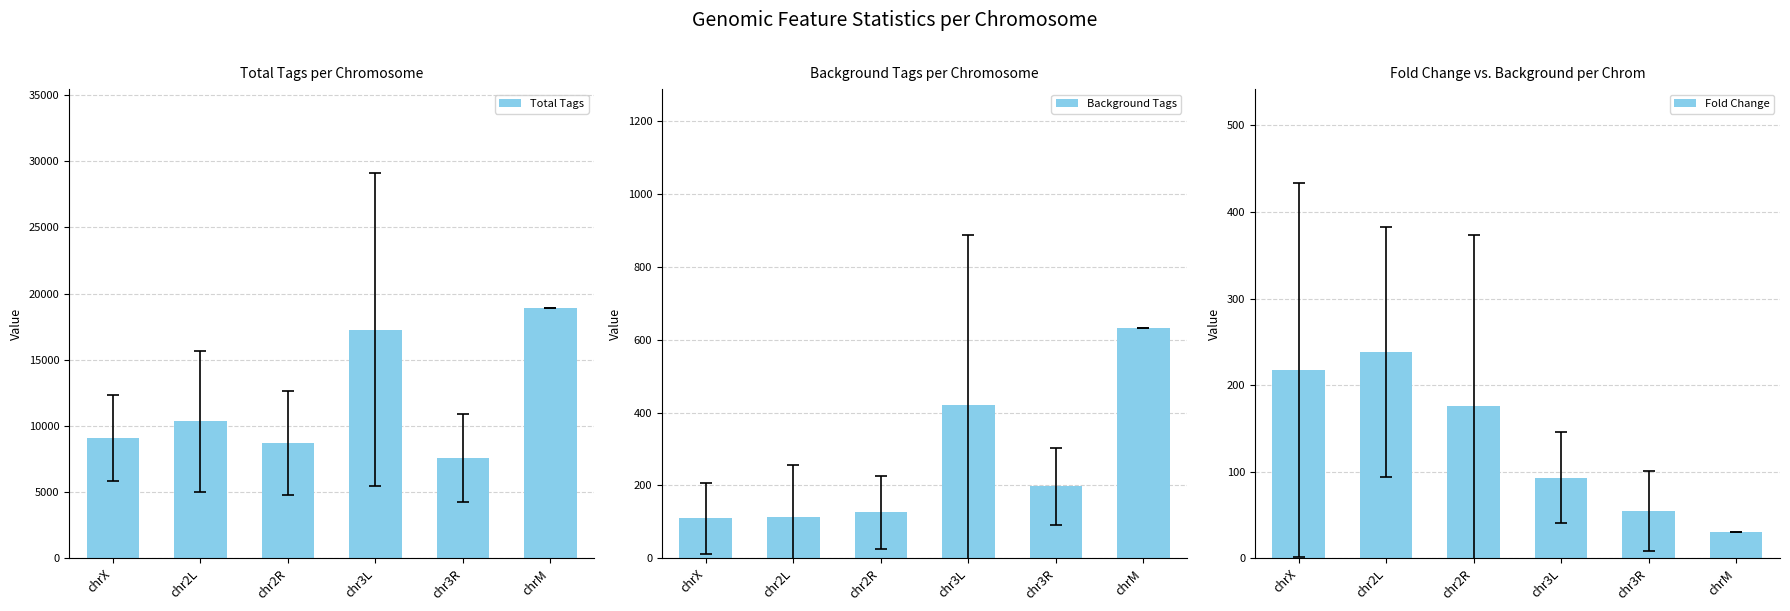

At chrM, list the series in order from smallest to largest.

Fold Change, Background Tags, Total Tags